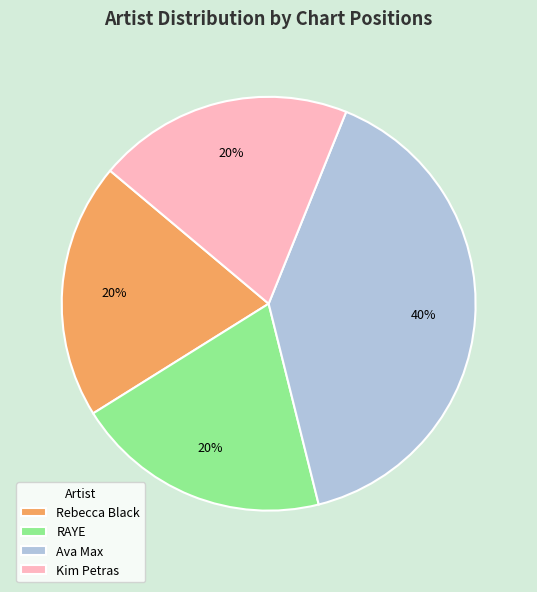

Combined, do Kim Petras and Rebecca Black account for over 50%?

No